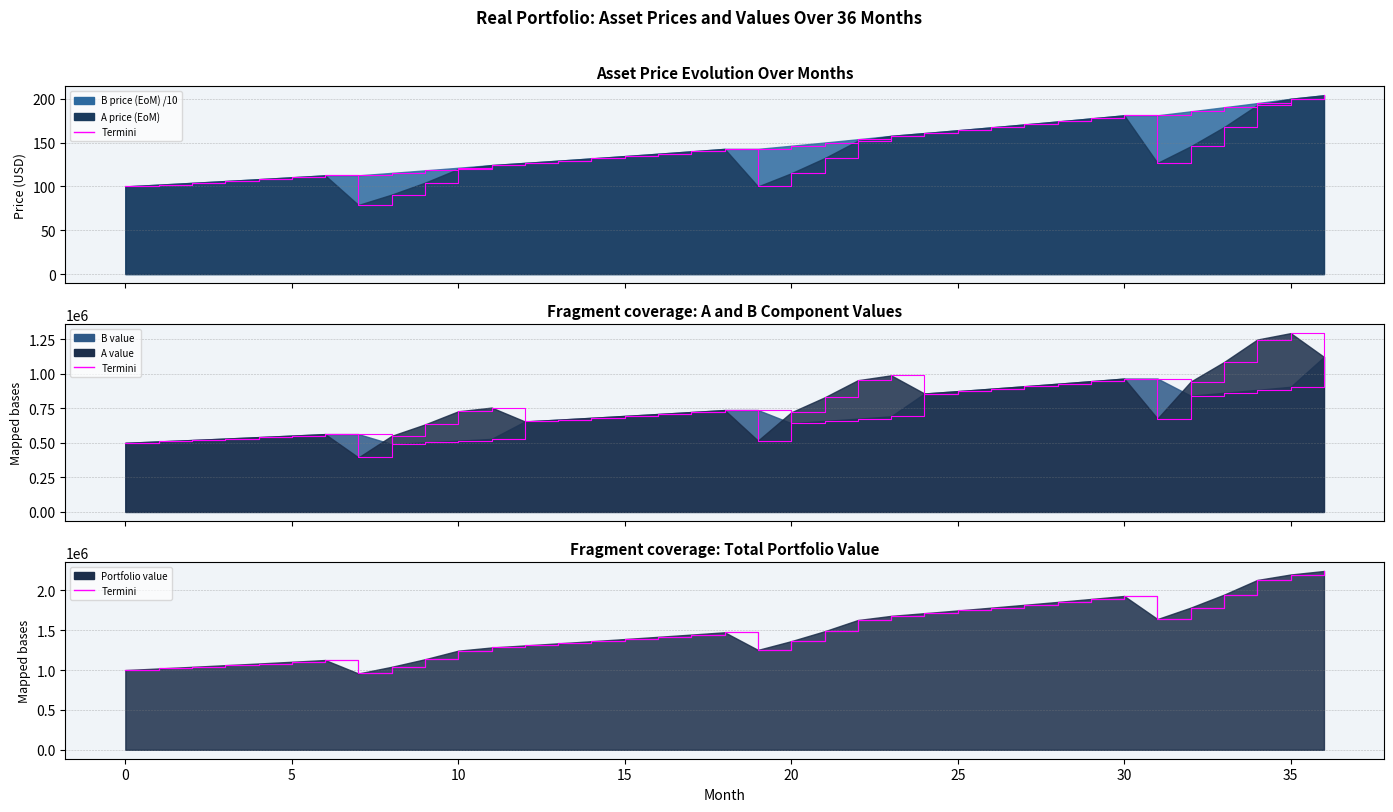

Reading left to right, what are all the values shown in this chart?

A price (EoM): 0=100.0	1=102.0	2=104.0	3=106.1	4=108.2	5=110.4	6=112.6	7=78.8	8=90.7	9=104.3	10=119.9	11=124.3	12=126.8	13=129.4	14=131.9	15=134.6	16=137.3	17=140.0	18=142.8	19=100.0	20=115.0	21=132.2	22=152.1	23=157.7	24=160.8	25=164.1	26=167.3	27=170.7	28=174.1	29=177.6	30=181.1	31=126.8	32=145.8	33=167.7	34=192.8	35=200.0	36=204.0
B price (EoM): 0=100.0	1=102.0	2=104.0	3=106.1	4=108.2	5=110.4	6=112.6	7=112.6	8=115.4	9=118.3	10=121.3	11=124.3	12=126.8	13=129.4	14=131.9	15=134.6	16=137.3	17=140.0	18=142.8	19=142.8	20=146.4	21=150.1	22=153.8	23=157.7	24=160.8	25=164.1	26=167.3	27=170.7	28=174.1	29=177.6	30=181.1	31=181.1	32=185.7	33=190.3	34=195.1	35=200.0	36=204.0
A value: 0=500000.0	1=510000.0	2=520200.0	3=530604.0	4=541216.1	5=552040.4	6=563081.2	7=394156.8	8=550411.9	9=632973.7	10=727919.7	11=754905.8	12=654503.4	13=667593.4	14=680945.3	15=694564.2	16=708455.5	17=722624.6	18=737077.1	19=515954.0	20=720492.8	21=828566.8	22=952851.8	23=988176.8	24=856749.3	25=873884.3	26=891362.0	27=909189.2	28=927373.0	29=945920.4	30=964838.8	31=675387.2	32=943130.0	33=1084599.5	34=1247289.4	35=1293530.1	36=1121490.6
B value: 0=500000.0	1=510000.0	2=520200.0	3=530604.0	4=541216.1	5=552040.4	6=563081.2	7=563081.2	8=490584.5	9=502849.1	10=515420.3	11=528434.1	12=654503.4	13=667593.4	14=680945.3	15=694564.2	16=708455.5	17=722624.6	18=737077.1	19=737077.1	20=642178.4	21=658232.9	22=674688.7	23=691723.8	24=856749.3	25=873884.3	26=891362.0	27=909189.2	28=927373.0	29=945920.4	30=964838.8	31=964838.8	32=840615.8	33=861631.2	34=883172.0	35=905471.0	36=1121490.6
Portfolio value: 0=1000000.0	1=1020000.0	2=1040400.0	3=1061208.0	4=1082432.2	5=1104080.8	6=1126162.4	7=957238.1	8=1040996.4	9=1135822.8	10=1243340.1	11=1283339.9	12=1309006.7	13=1335186.8	14=1361890.6	15=1389128.4	16=1416911.0	17=1445249.2	18=1474154.2	19=1253031.0	20=1362671.3	21=1486799.6	22=1627540.5	23=1679900.6	24=1713498.6	25=1747768.5	26=1782723.9	27=1818378.4	28=1854746.0	29=1891840.9	30=1929677.7	31=1640226.0	32=1783745.8	33=1946230.7	34=2130461.4	35=2199001.1	36=2242981.1